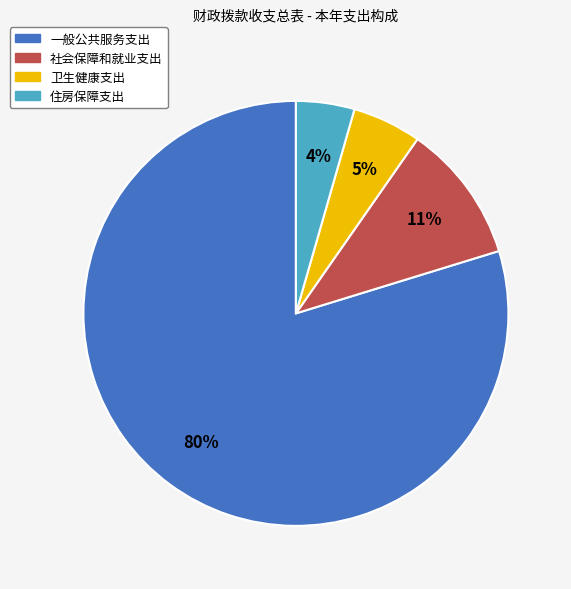

Is 一般公共服务支出 the majority of the pie?

Yes